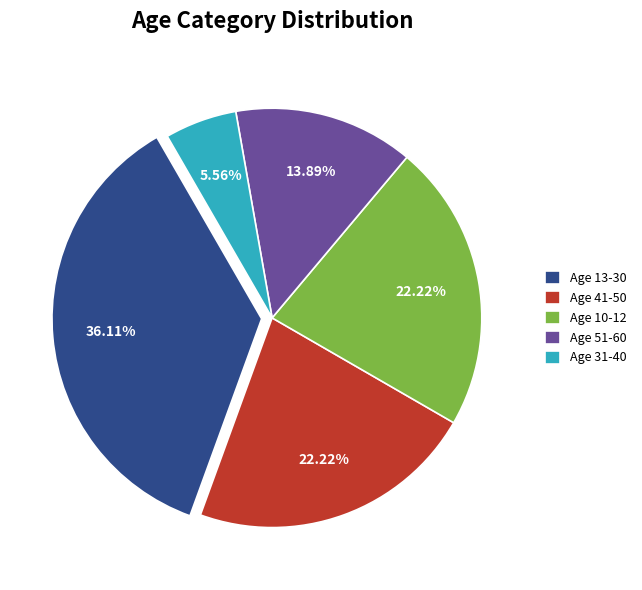

Between Age 41-50 and Age 51-60, which is larger?

Age 41-50